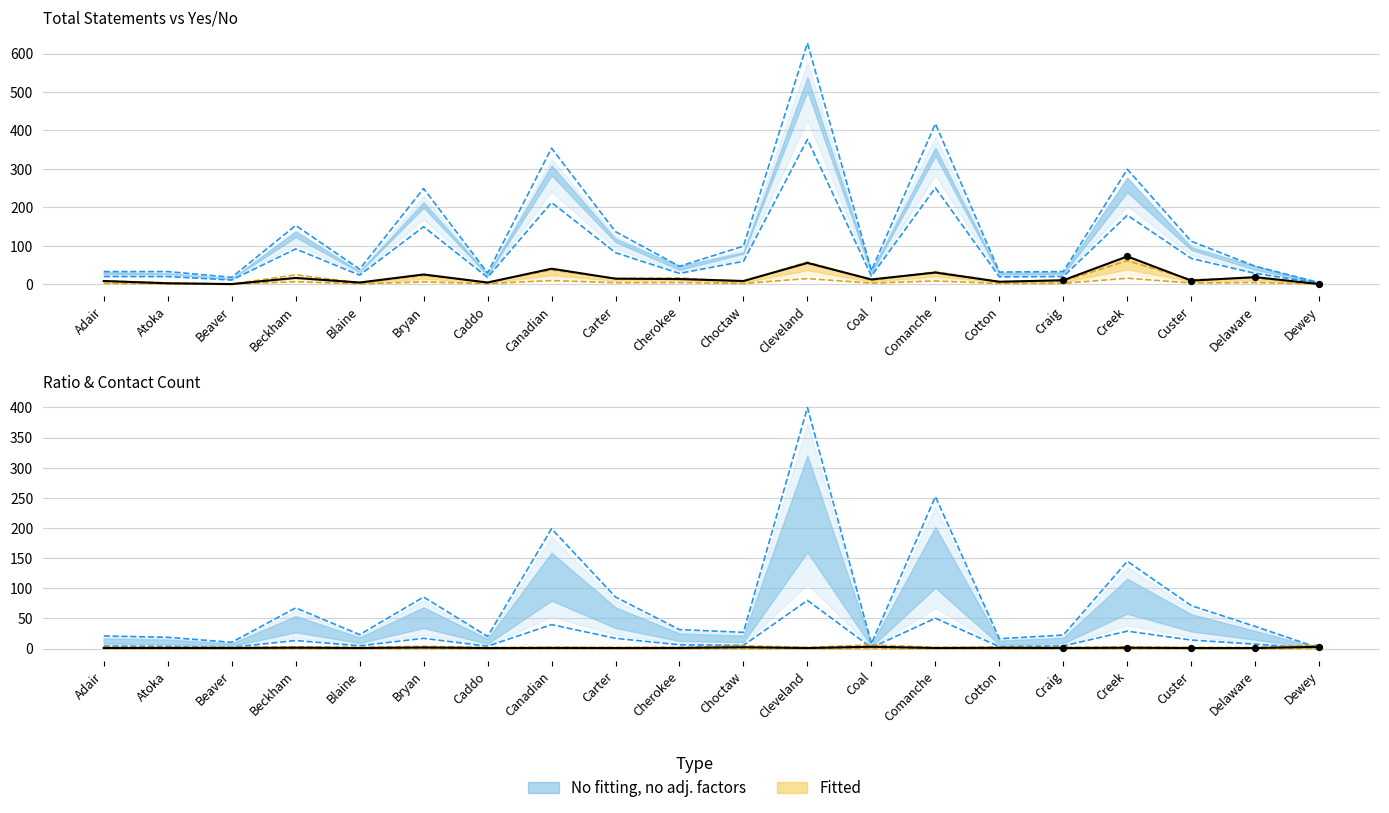

Which series has the widest spread of Y values?

No